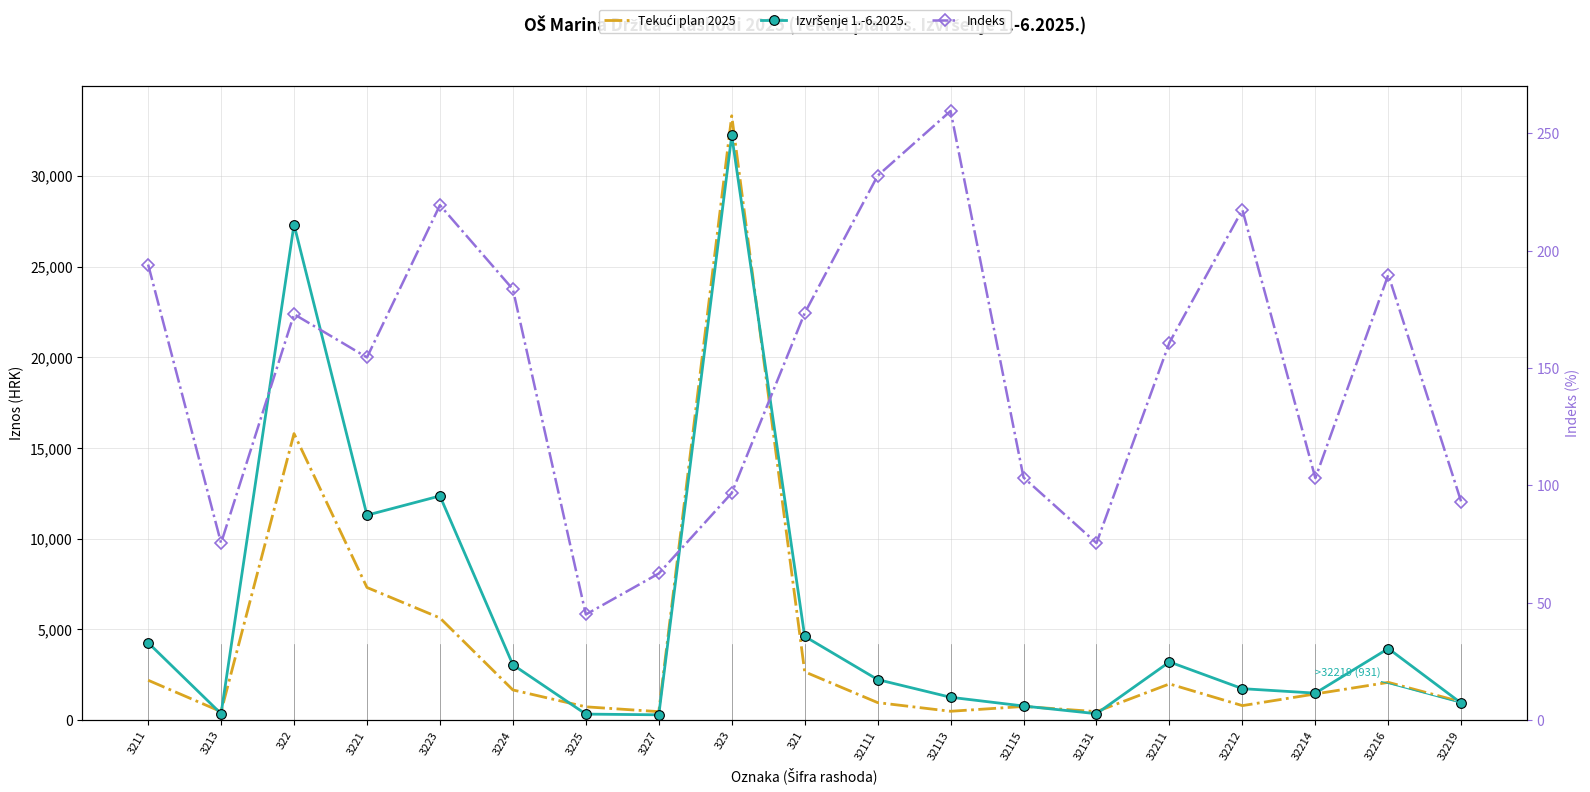

Where does the Indeks series first go above 160?

3211